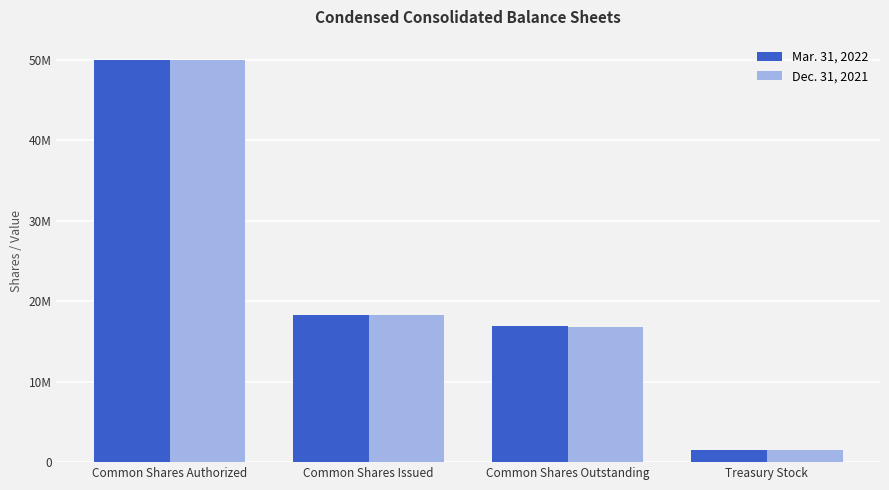

Is it true that Dec. 31, 2021 equals 50000000 at Common Shares Authorized?

True